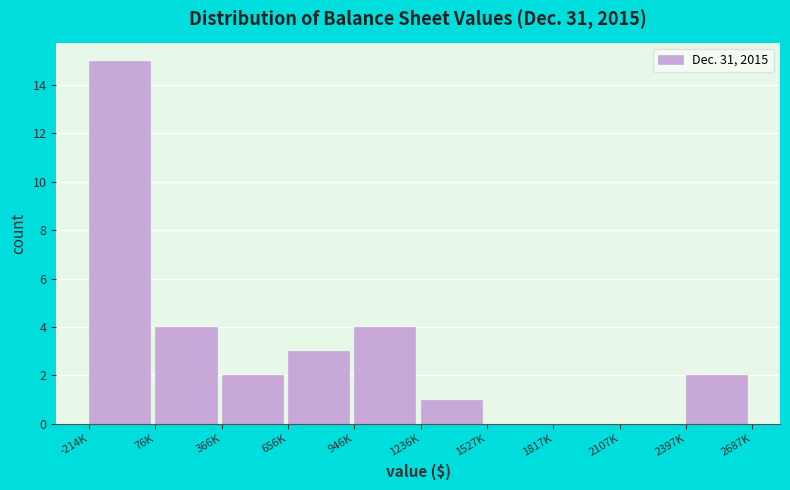

Reading left to right, extract all data points from this chart.

-214K=15	76K=4	366K=2	656K=3	946K=4	1236K=1	1527K=0	1817K=0	2107K=0	2397K=2